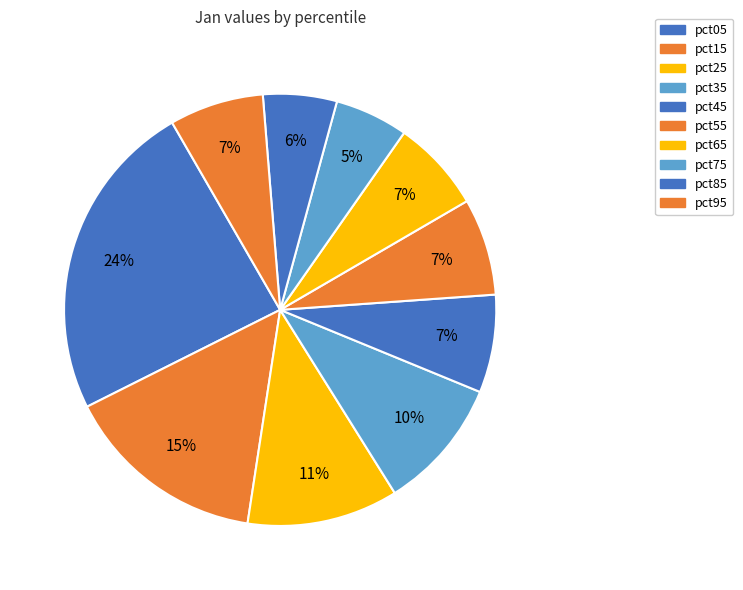

What is the change in value from pct15 to pct75?

-0.3